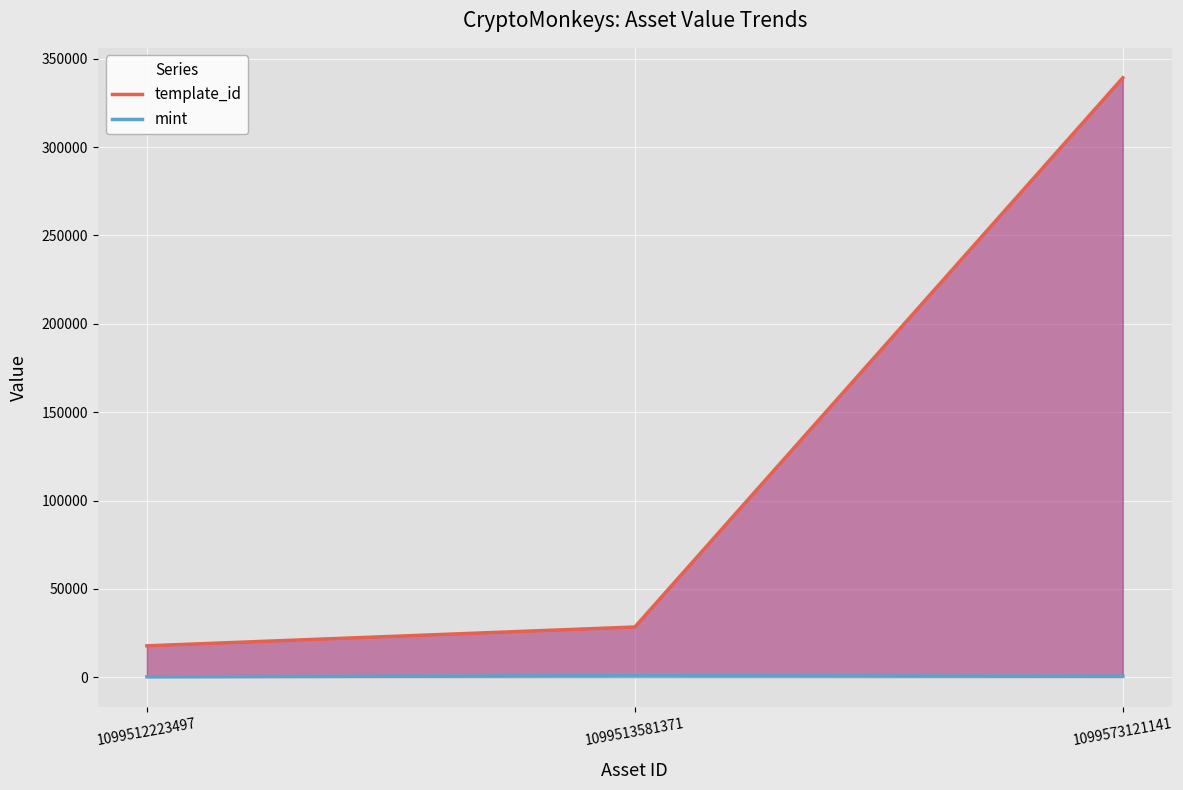

What is the value of the template_id point at the 3rd from the left?

339228